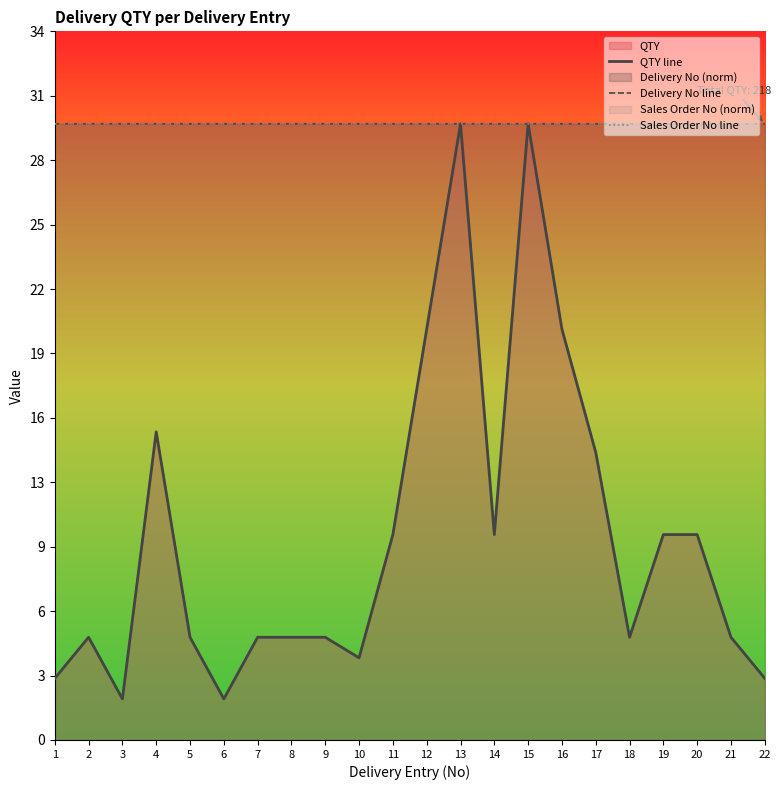

What is the minimum value for Delivery No line?

30.0